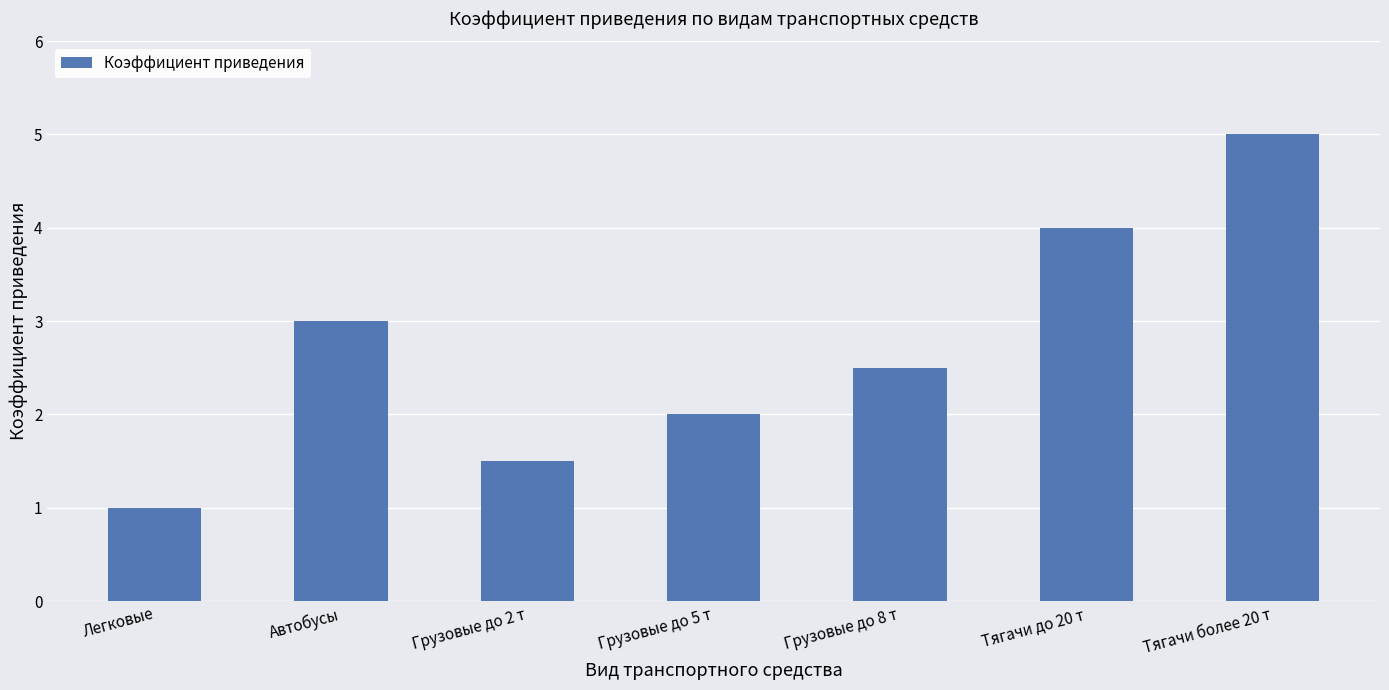

What is the smallest value displayed?

1.0